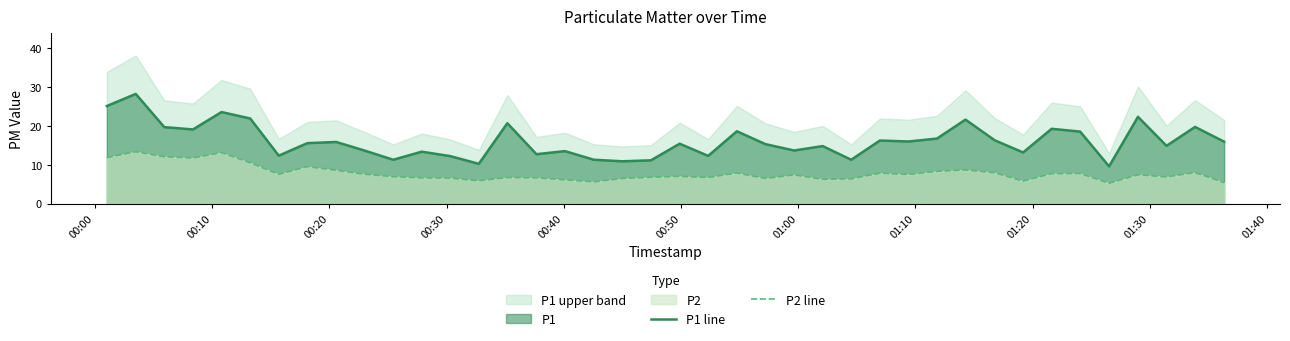

Reading left to right, transcribe all the data shown in this chart.

P1 line: 25.1	28.2	19.7	19.1	23.6	21.9	12.3	15.6	15.9	13.7	11.3	13.4	12.2	10.2	20.7	12.7	13.5	11.3	10.9	11.2	15.4	12.3	18.6	15.3	13.7	14.8	11.3	16.2	16.0	16.8	21.6	16.3	13.2	19.3	18.6	9.6	22.4	14.9	19.8	15.9
P2 line: 11.8	13.4	12.1	11.8	13.2	10.5	7.5	9.5	8.6	7.5	7.0	6.6	6.6	5.9	6.7	6.7	6.1	5.6	6.5	6.8	7.0	6.7	7.9	6.5	7.4	6.2	6.4	7.8	7.5	8.3	8.7	8.0	5.8	7.7	7.8	5.2	7.4	6.9	8.0	5.4